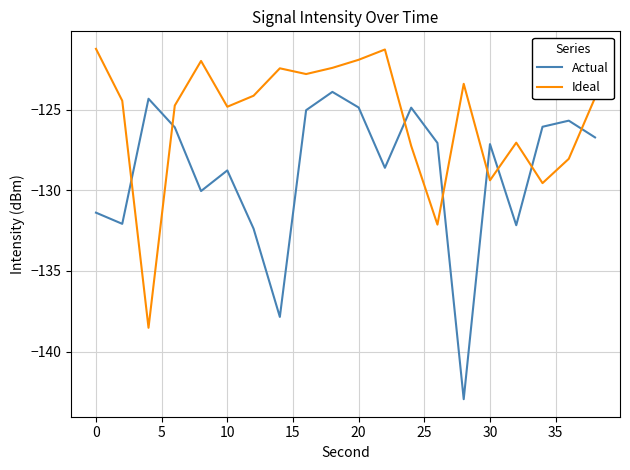

Is this an area chart (filled region under the line)?

No